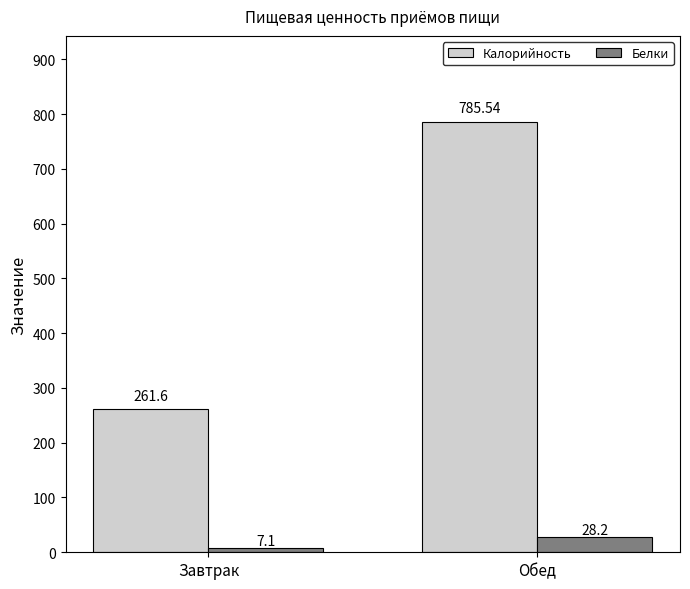

What is the total value across all series at Обед?

813.7